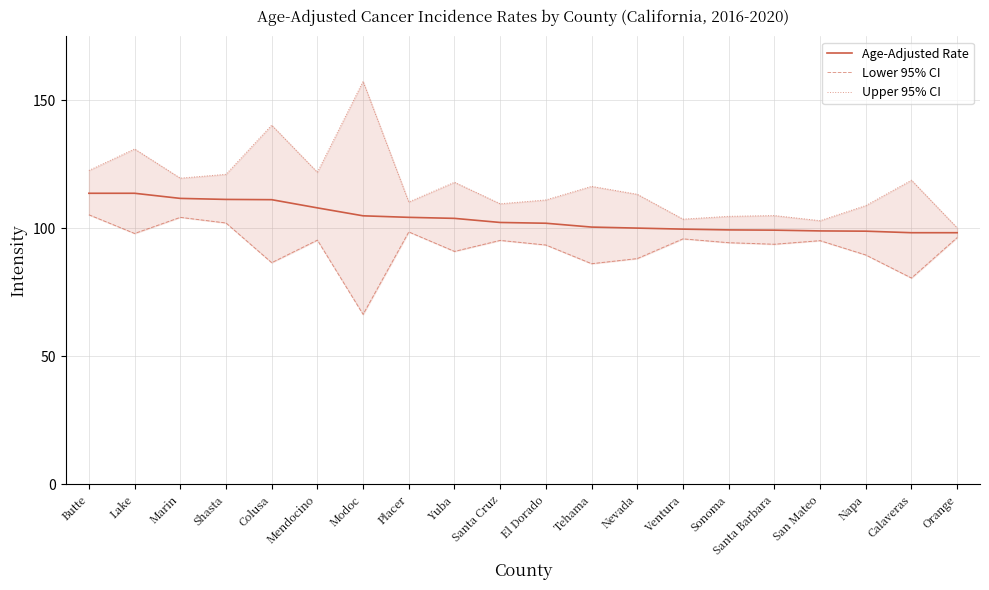

True or false: Age-Adjusted Rate and Lower 95% CI intersect in this chart.

False